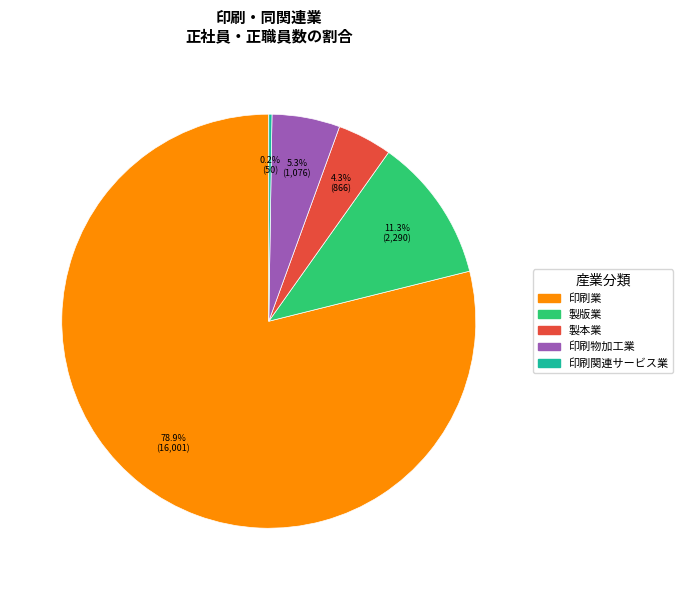

What is the majority slice?

印刷業